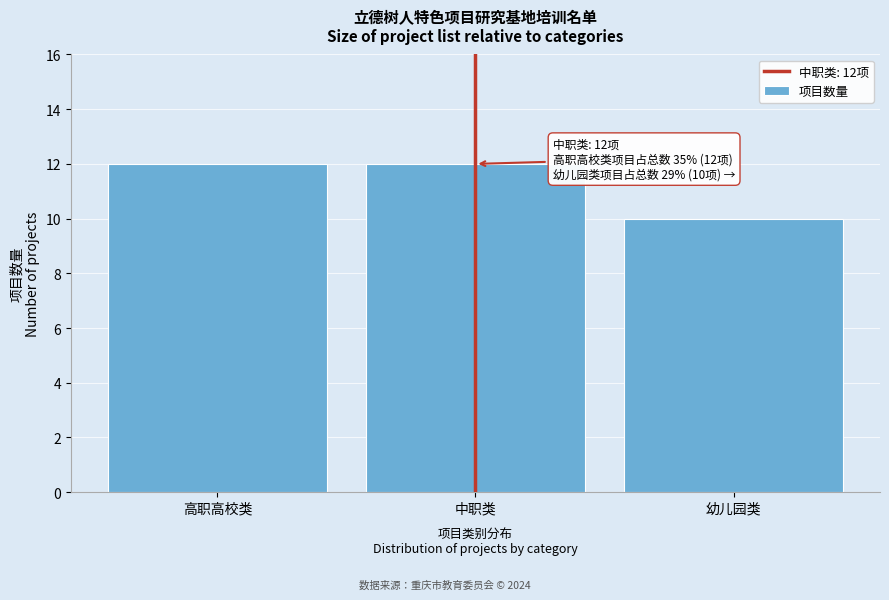

Reading left to right, list all the values displayed in this chart.

12	12	10